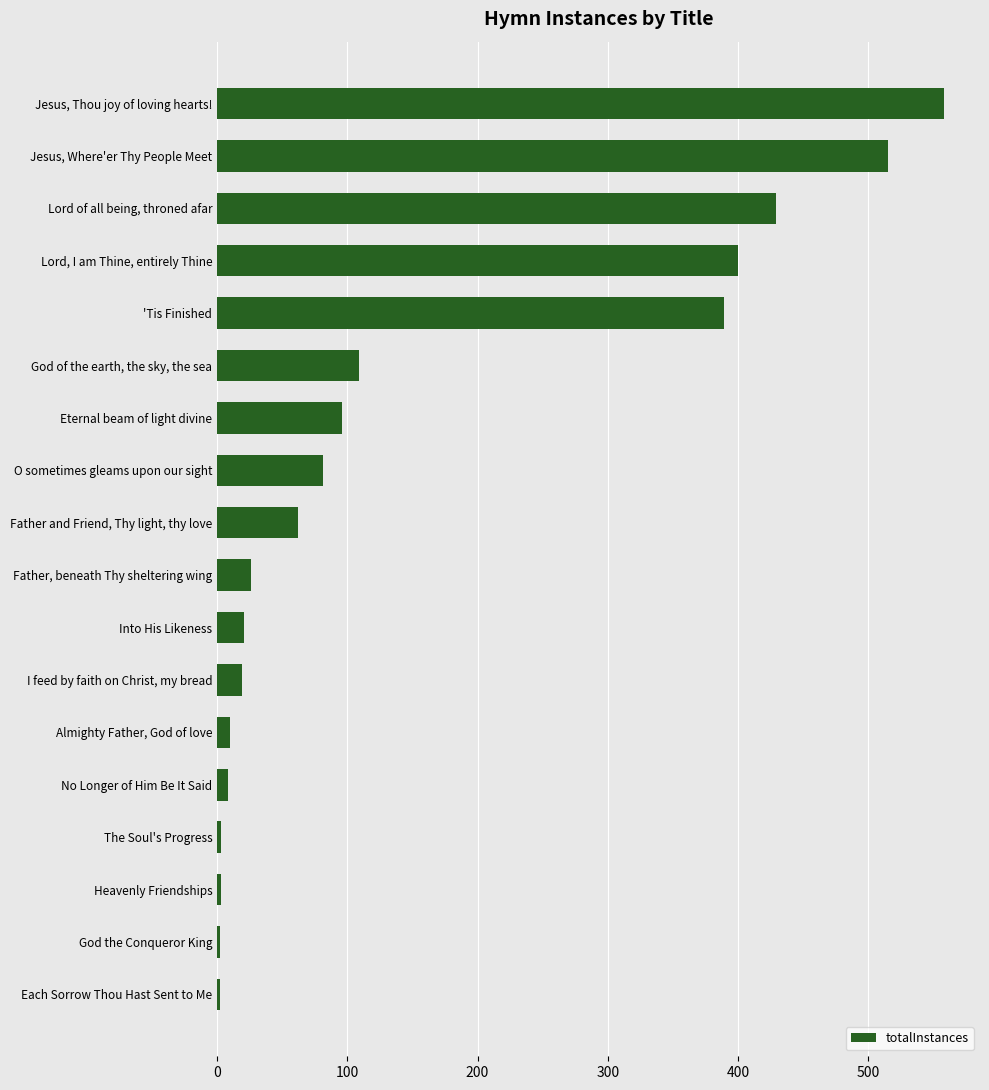

Which category has the highest value across all series?

Jesus, Thou joy of loving hearts!